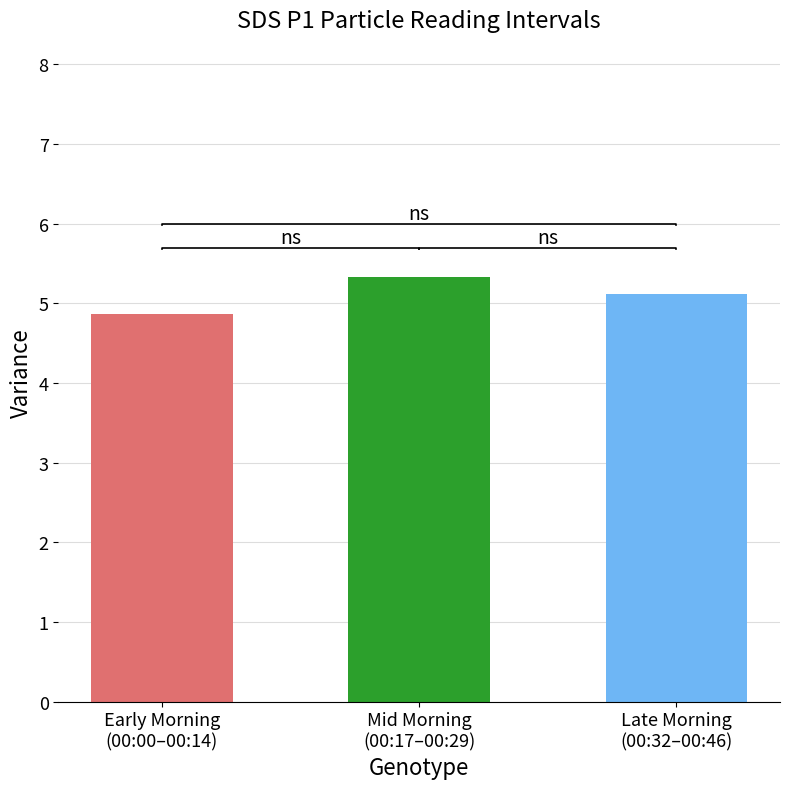

True or false: the data shows 5.3 at Mid Morning
(00:17–00:29).

True